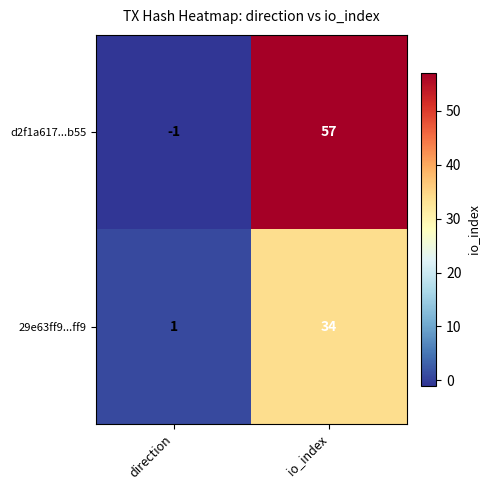

Reading left to right, extract all data points from this chart.

d2f1a617...b55: -1	57
29e63ff9...ff9: 1	34